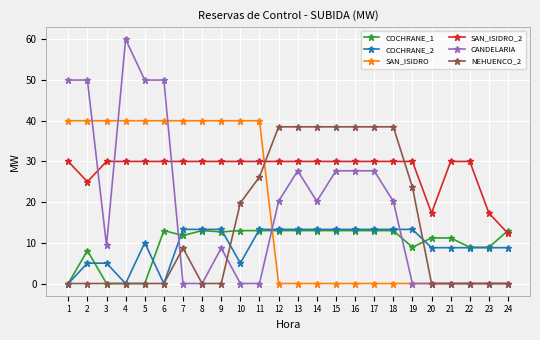

At how many categories does at least one series exceed 51?

1